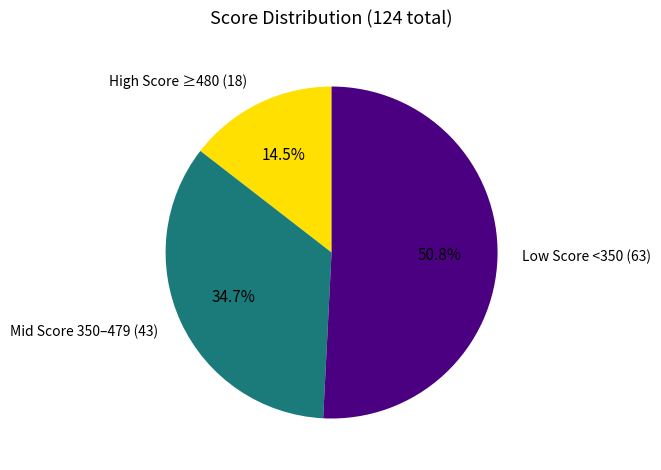

Combined, do Low Score <350 (63) and Mid Score 350–479 (43) account for over 50%?

Yes